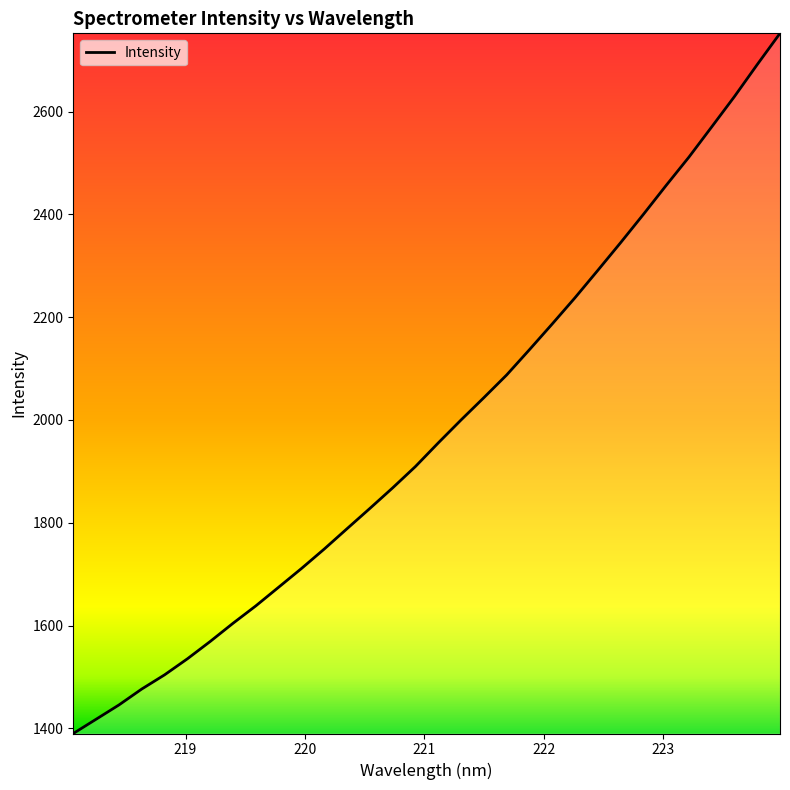

What is the minimum value shown in the chart?

1389.8